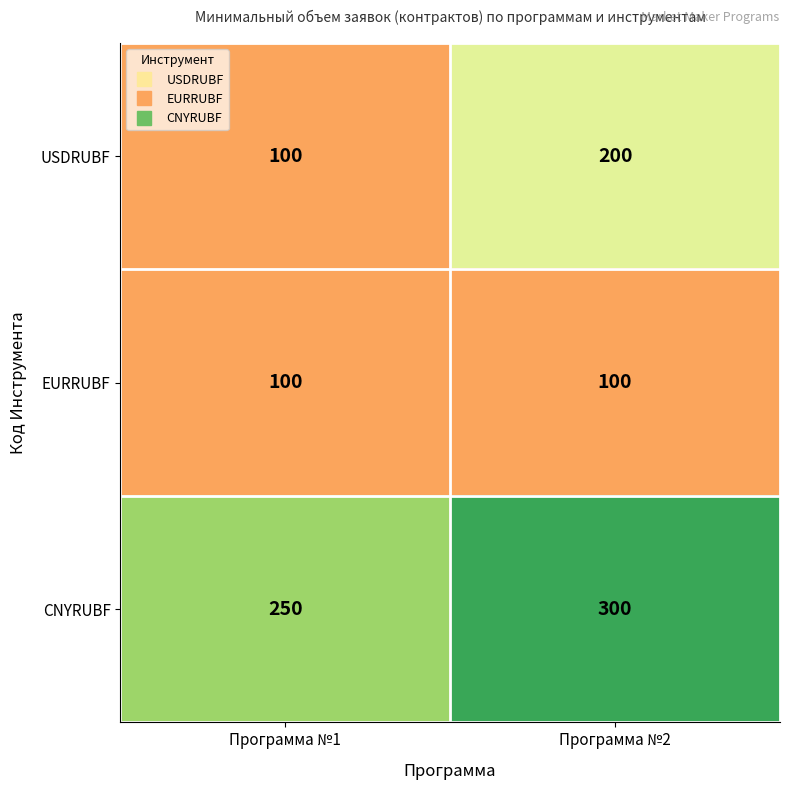

What value does the USDRUBF series have at Программа №1?

100